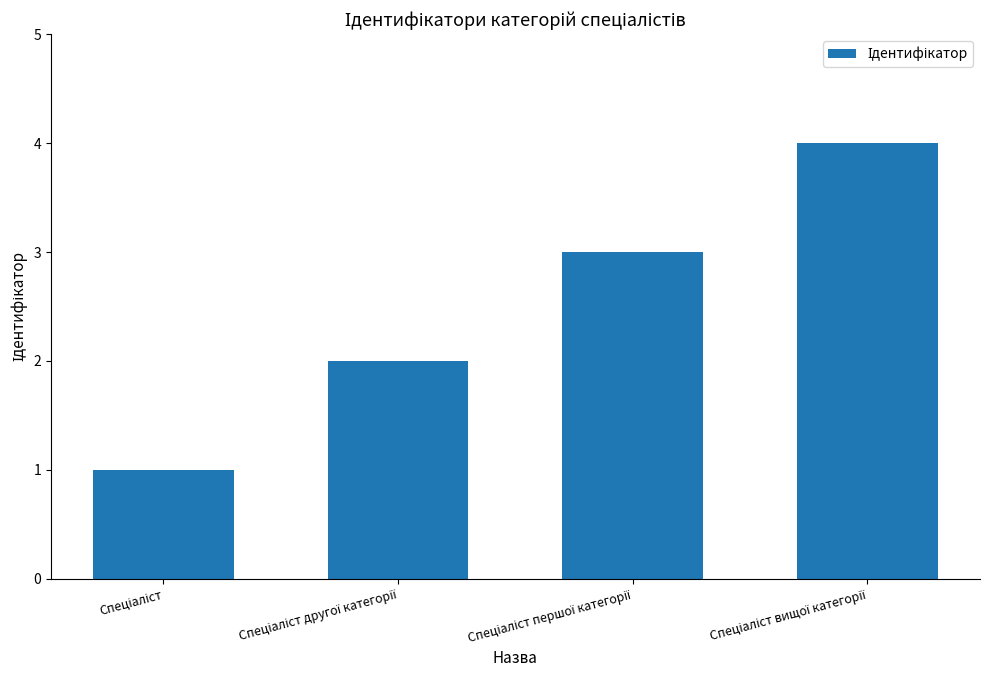

What is the value of the 2nd bar from the left?

2